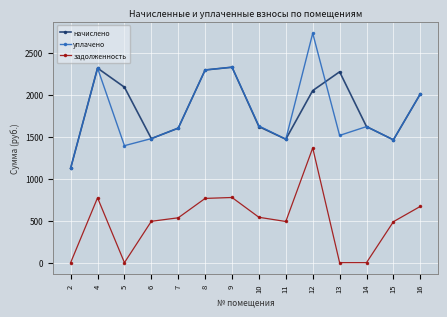

True or false: начислено and задолженность cross at least once.

False